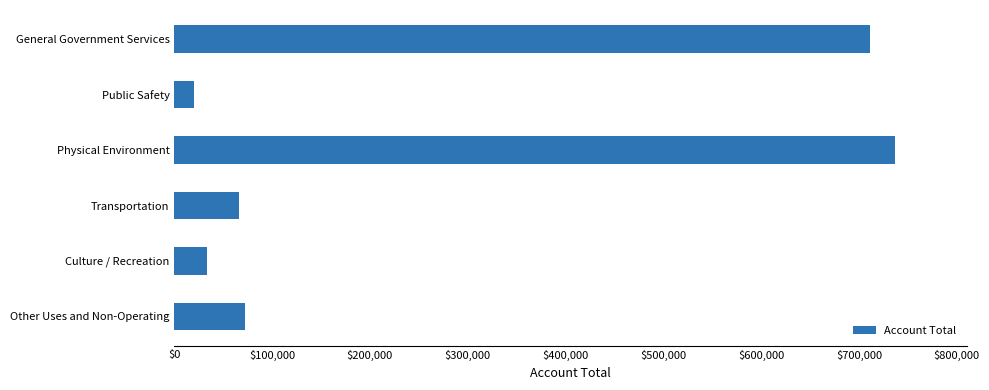

What is the approximate value at Transportation, to the nearest 50?

65900